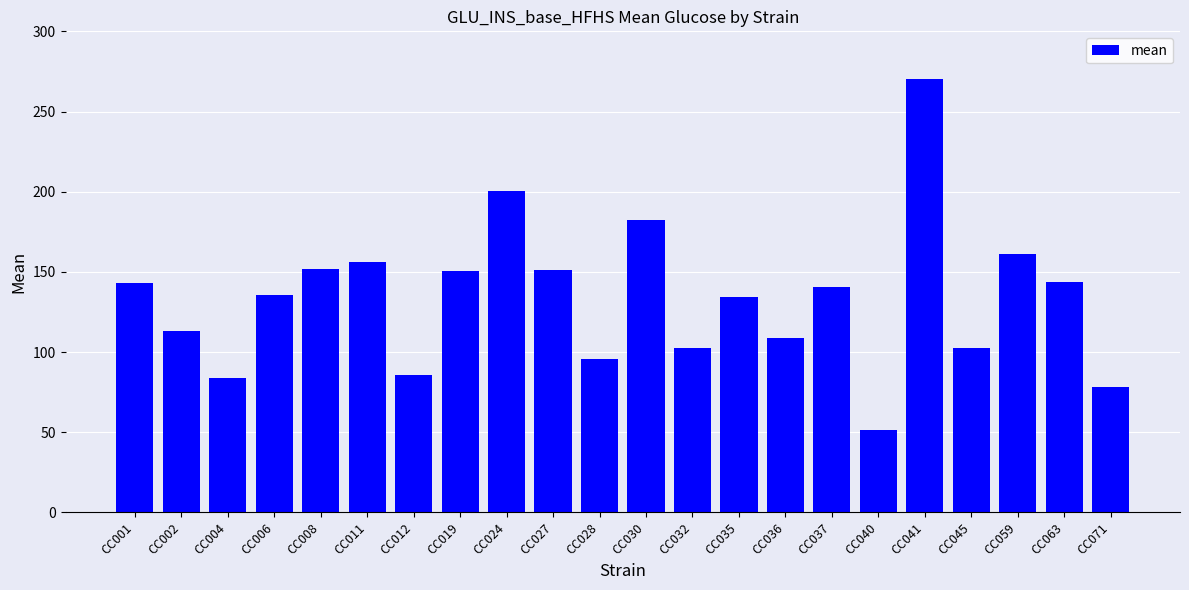

Which category has the lowest value across all series?

CC040